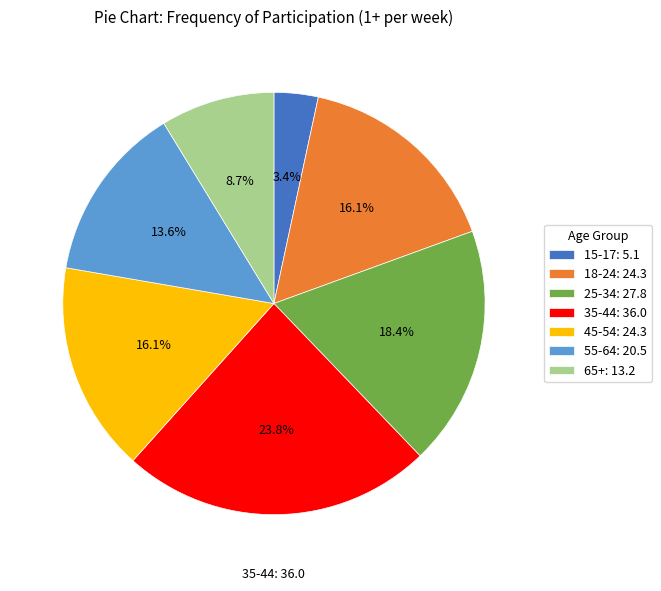

Does any single category account for the majority?

No